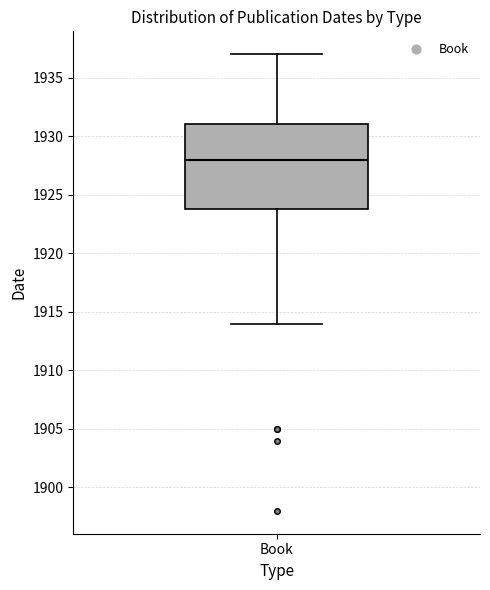

Read this box plot against the y-axis: the position of the median line, the range covered by the box, and the ends of both whiskers. The values are not printed on the chart, so give them approximately, as read against the axis.

median 1928, box 1924 to 1931, whiskers 1914 to 1937